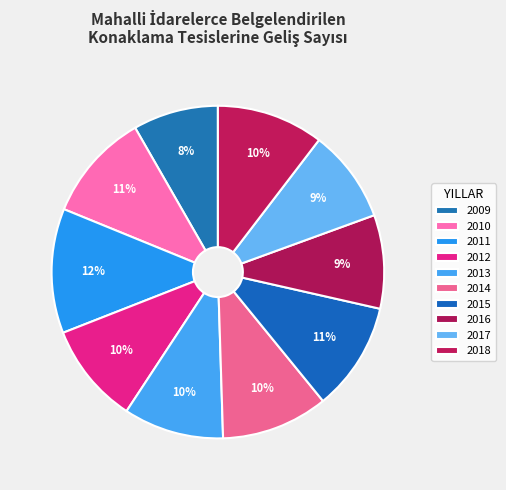

How many segments does this pie chart have?

10